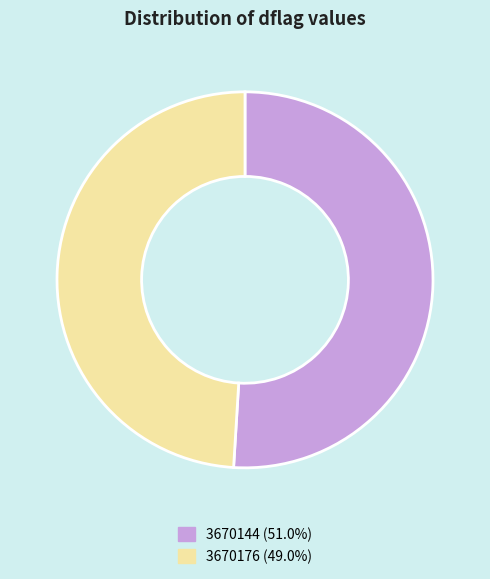

Does any single category account for the majority?

Yes